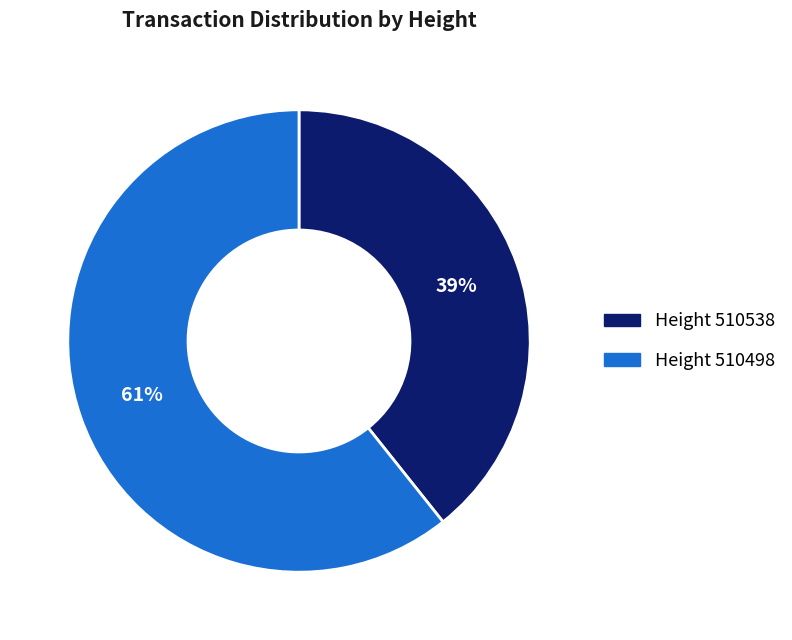

To the nearest percent, what is the average slice percentage?

50%